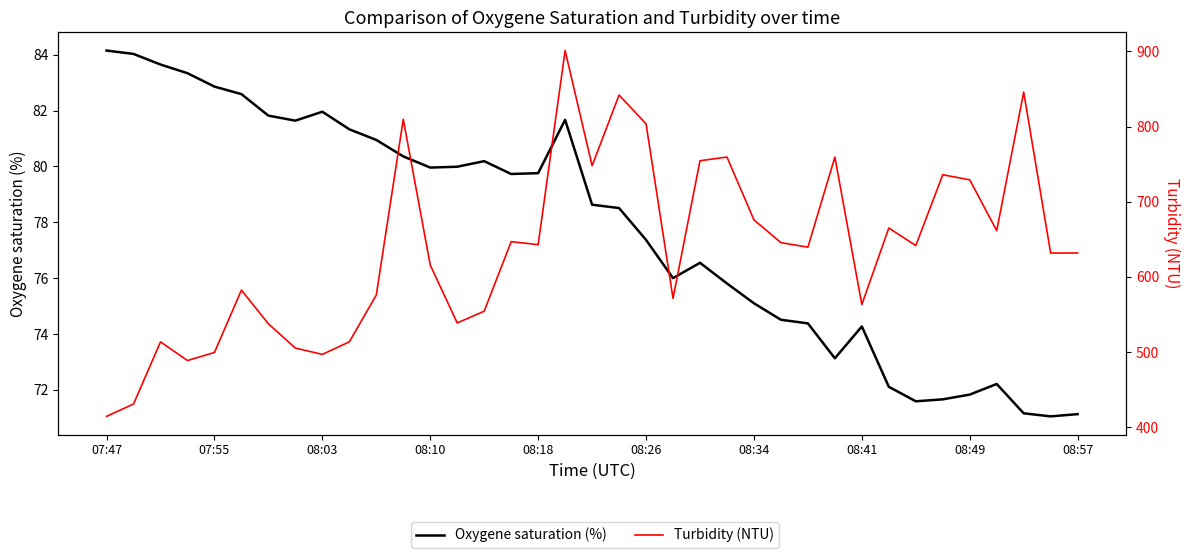

What is the difference between the highest and lowest values at 31?

664.3